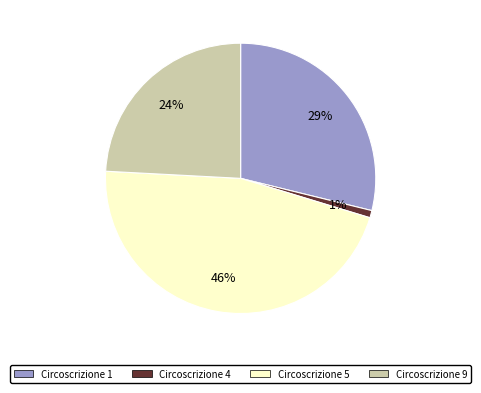

Is the sum of Circoscrizione 4 and Circoscrizione 5 greater than half?

No